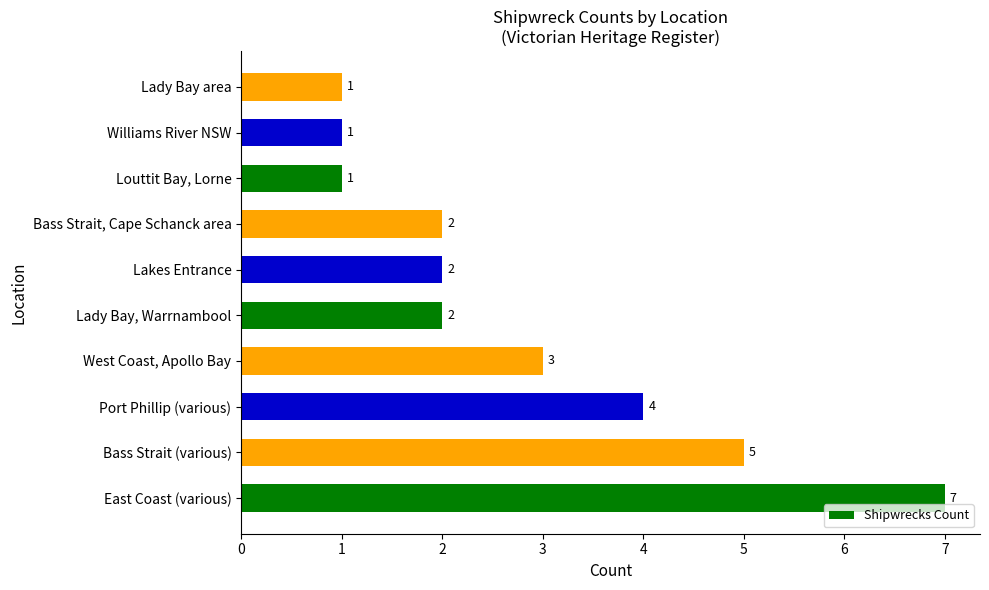

What is the ratio of the value at East Coast (various) to the value at Bass Strait (various)?

1.4